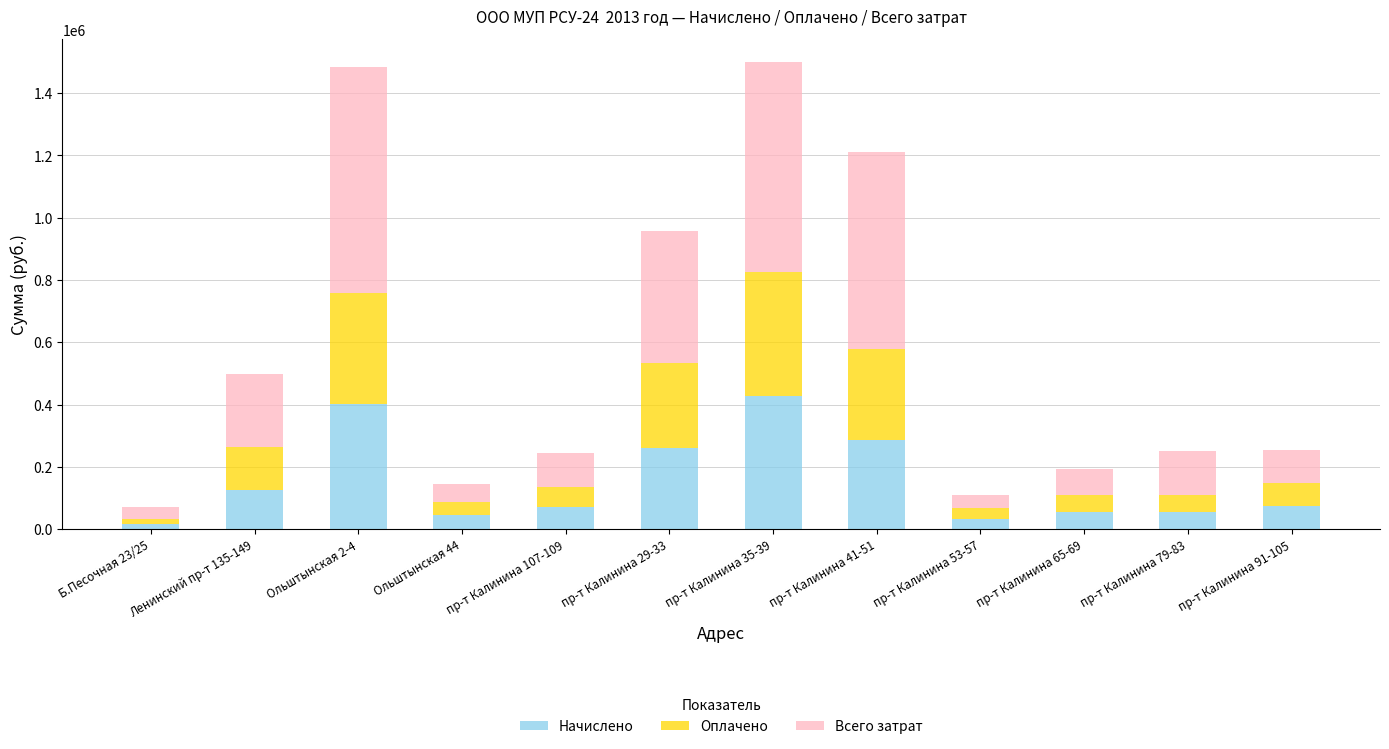

What is the difference between the second highest and second lowest values in the Начислено series?

369435.8